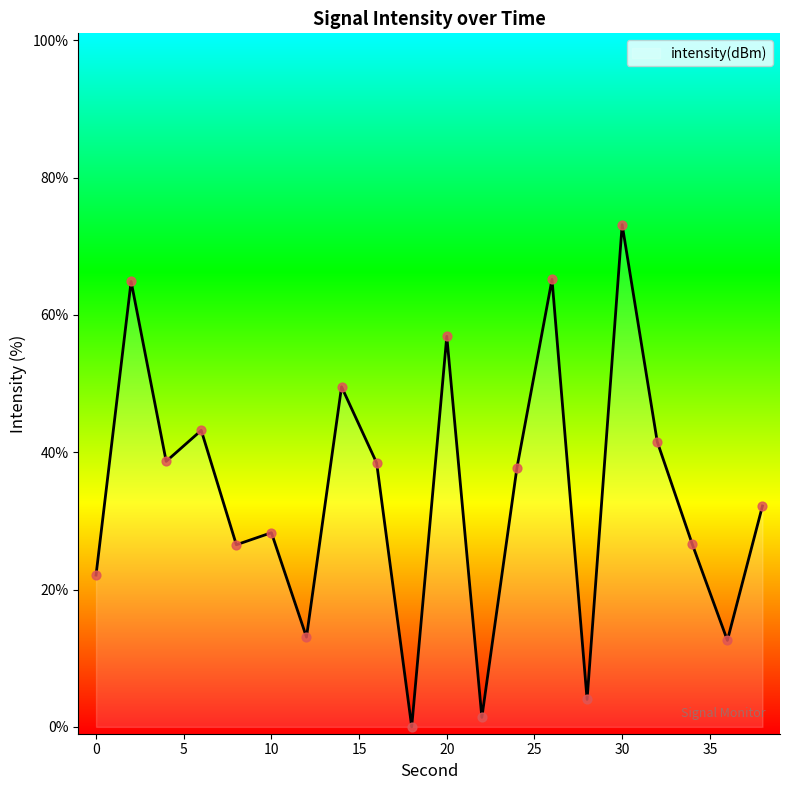

What is the greatest value displayed?

73.1